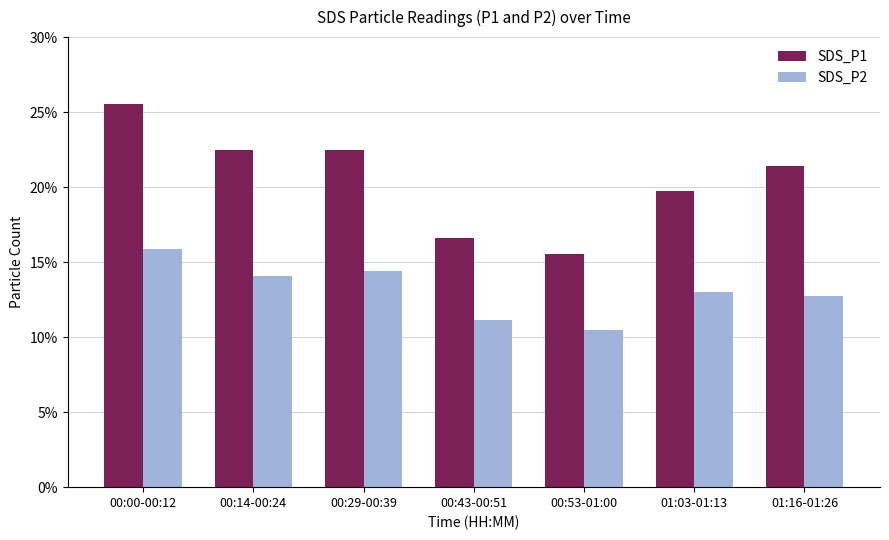

What is the spread (max minus min) of values at 01:16-01:26?

8.7